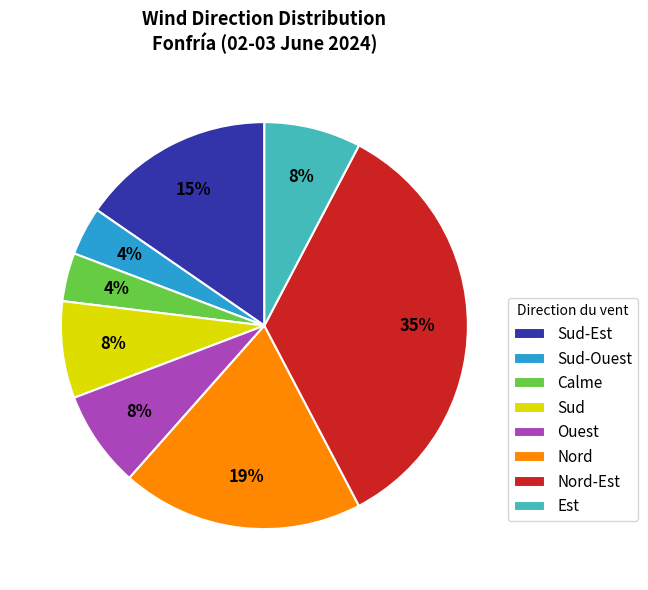

Count the number of slices in the pie.

8